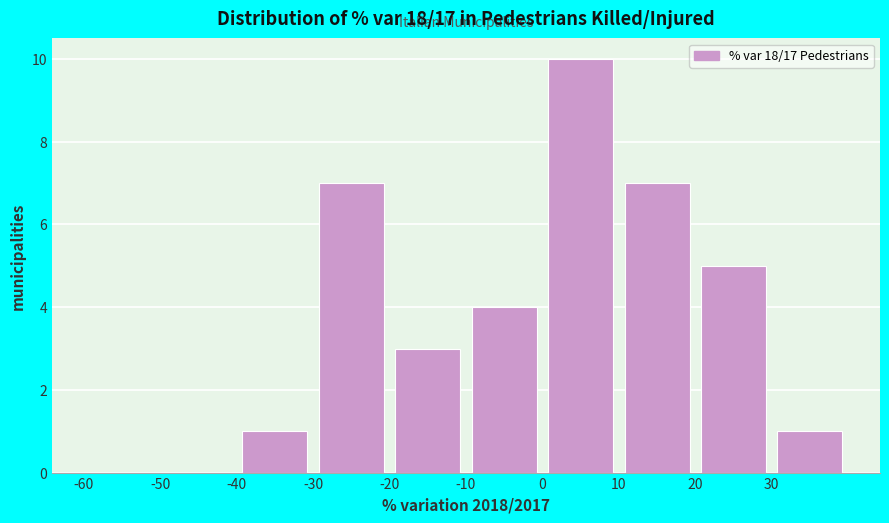

Which range on the x-axis has the tallest bar?

0 to 10